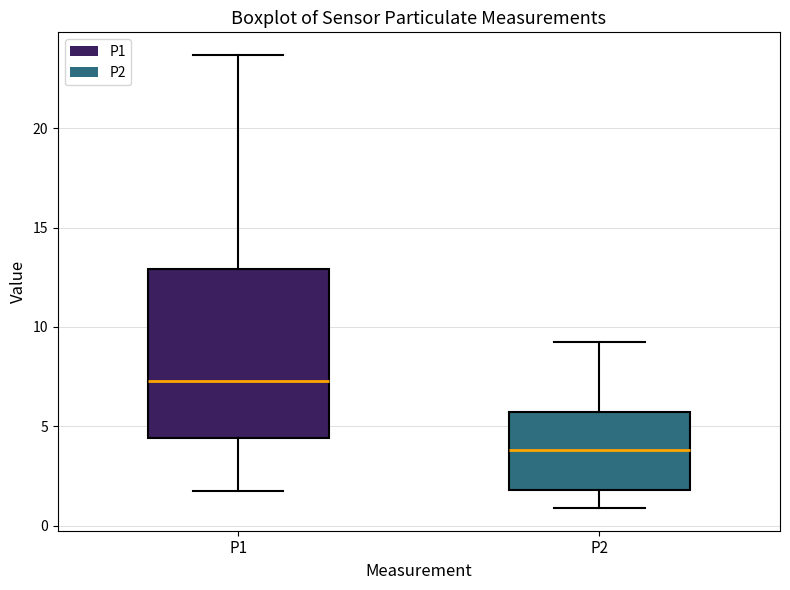

Which box is the tallest, from its lower edge to its upper edge?

P1